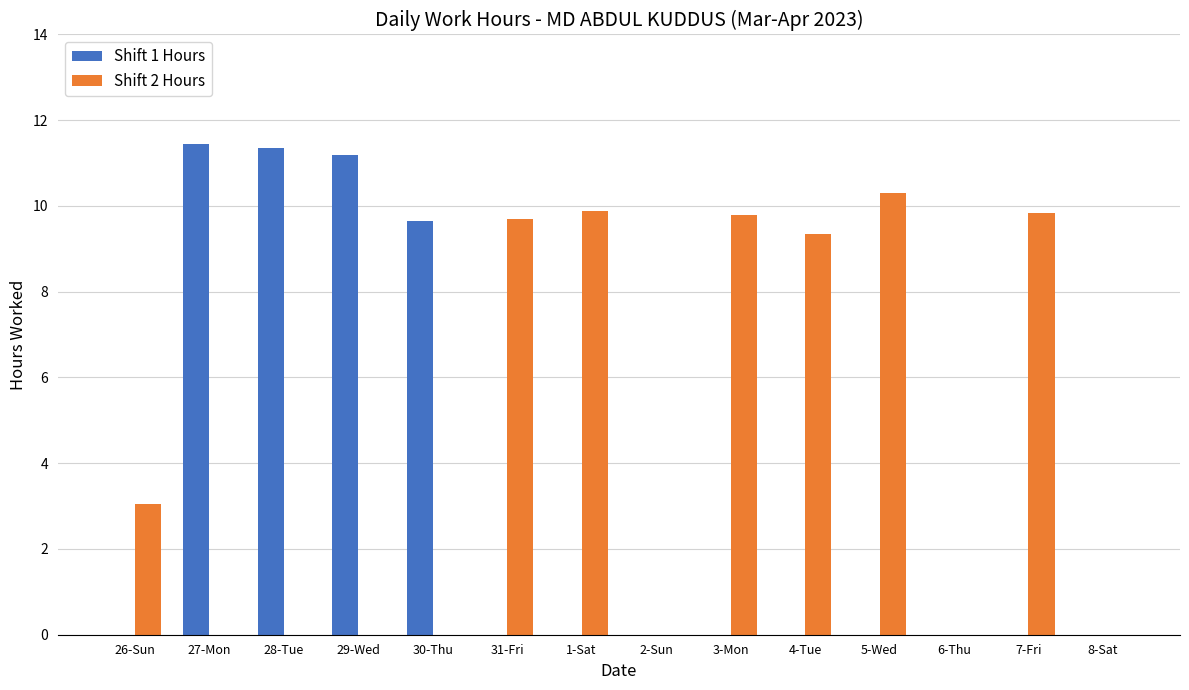

Which series has the largest total across all categories?

Shift 2 Hours